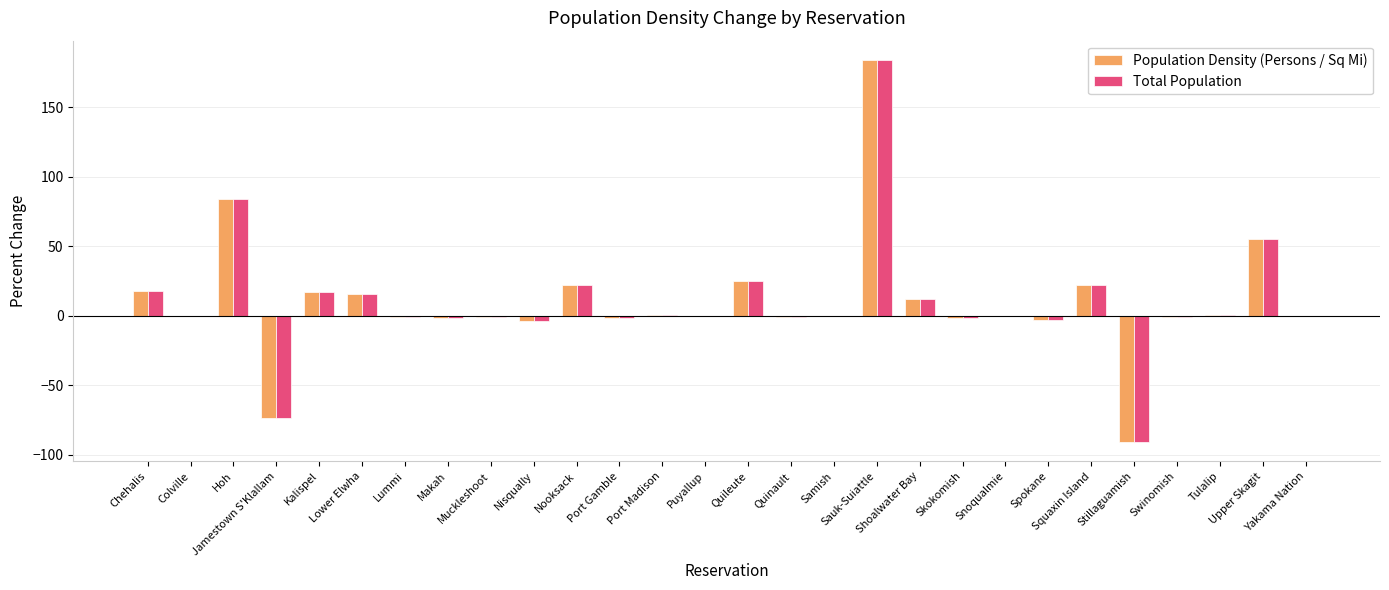

What is the highest value of the Population Density (Persons / Sq Mi) series?

184.0